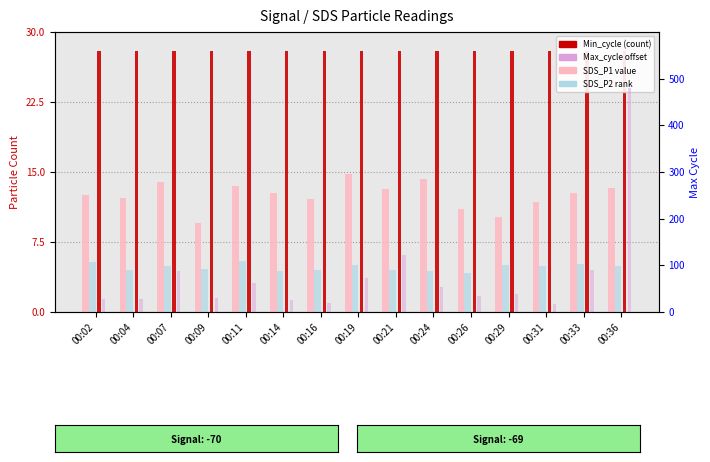

What is the value of the SDS_P2 (rank) bar at the 1st from the left?

5.4